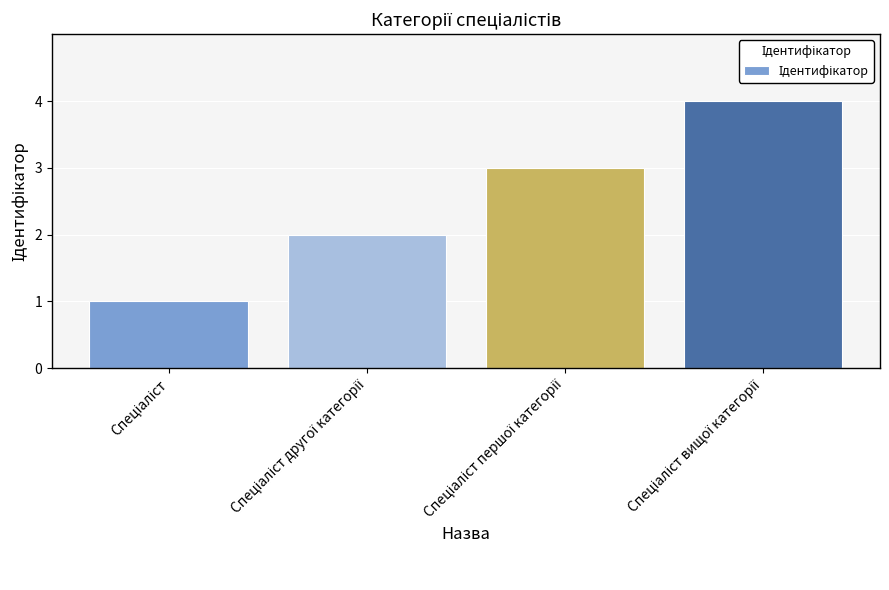

What is the greatest value displayed?

4